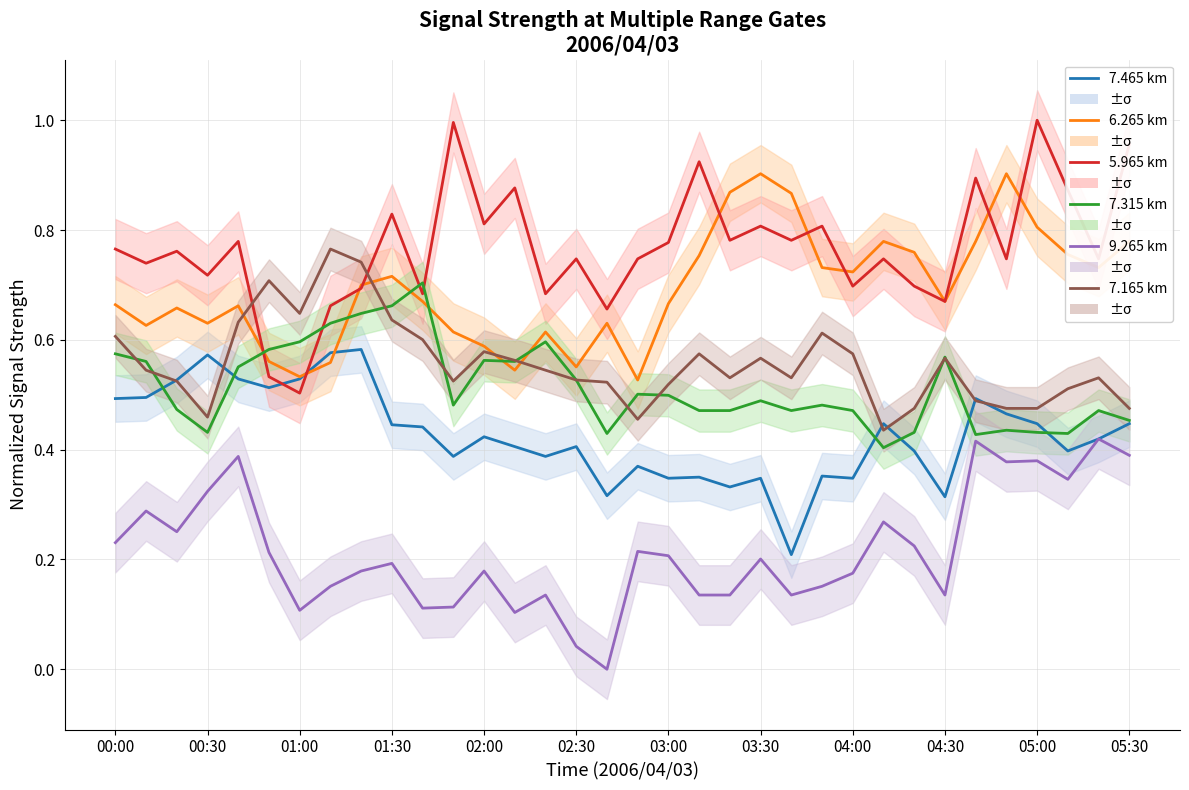

Is the value of 6.265 km at 20 greater than the value of 7.165 km at 19?

Yes